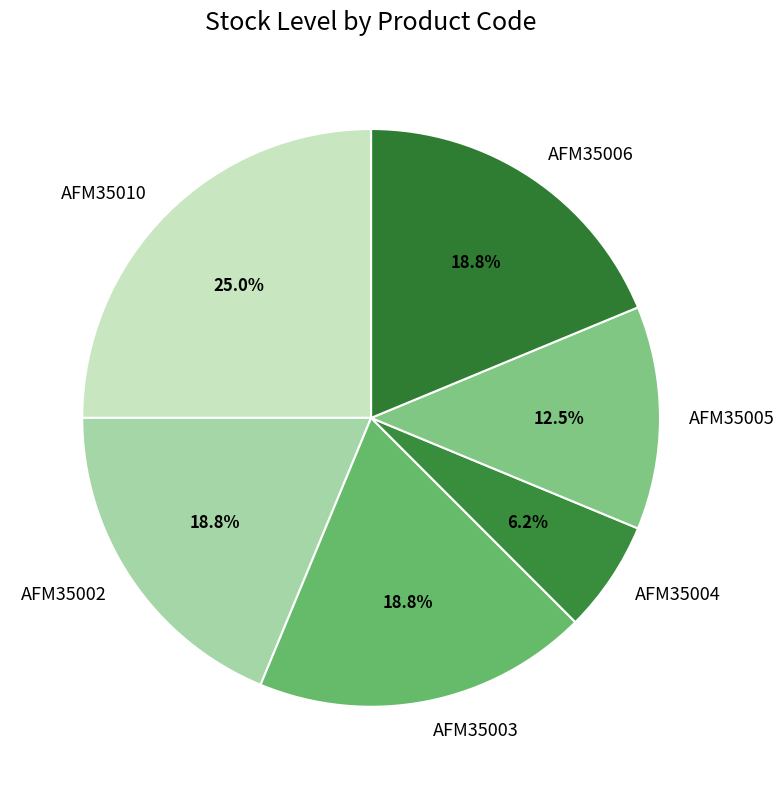

Approximately how many times larger is the value at AFM35010 compared to AFM35003?

1.3